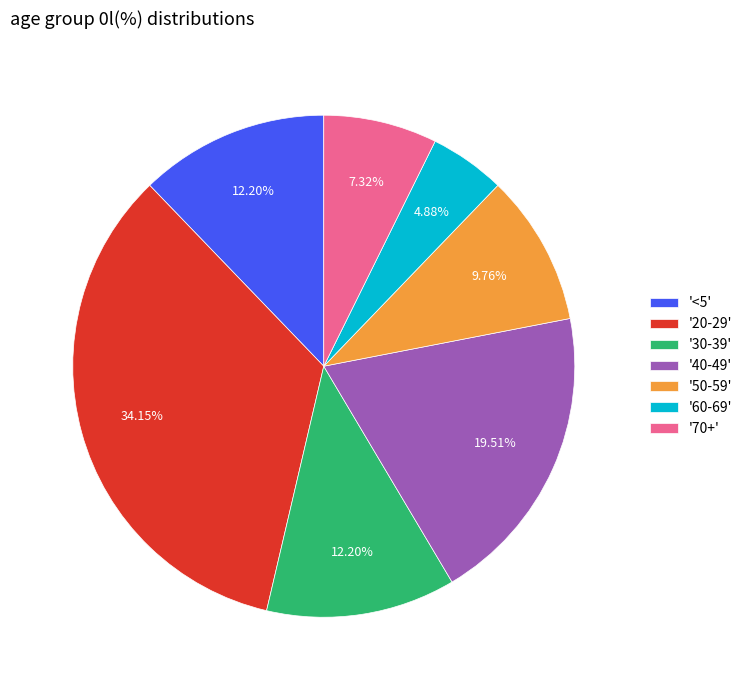

Does '40-49' represent more than half of the total?

No